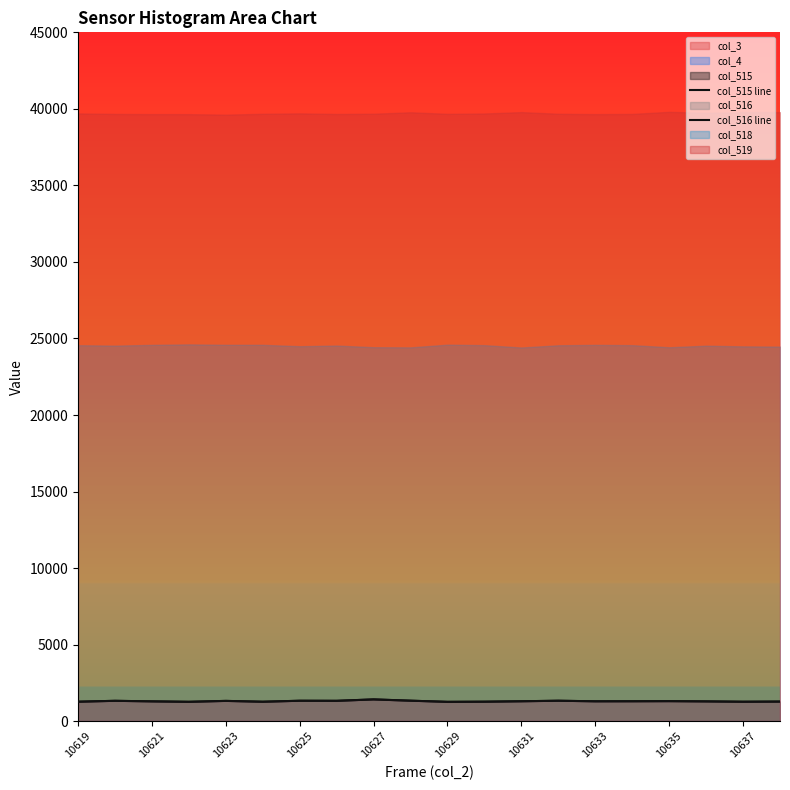

What is the difference between the maximum and minimum values in the col_516 line series?

160